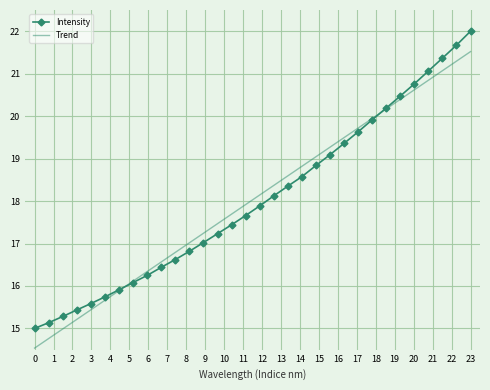

Reading left to right, extract all data points from this chart.

Intensity: 15.0	15.1	15.3	15.4	15.6	15.7	15.9	16.1	16.2	16.4	16.6	16.8	17.0	17.2	17.4	17.7	17.9	18.1	18.4	18.6	18.8	19.1	19.4	19.6	19.9	20.2	20.5	20.8	21.1	21.4	21.7	22.0
Trend: 14.5	14.8	15.0	15.2	15.4	15.7	15.9	16.1	16.3	16.6	16.8	17.0	17.2	17.5	17.7	17.9	18.1	18.4	18.6	18.8	19.0	19.3	19.5	19.7	19.9	20.2	20.4	20.6	20.8	21.1	21.3	21.5